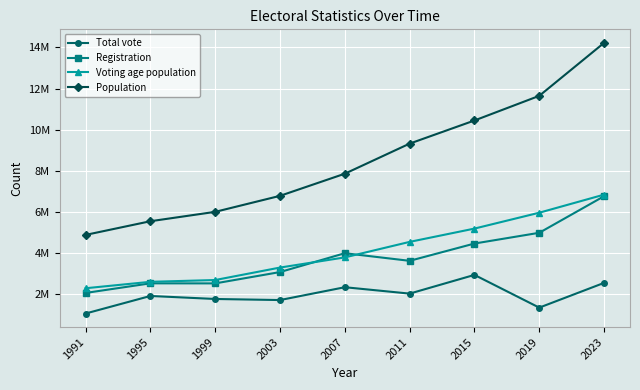

Is this an area chart (filled region under the line)?

No